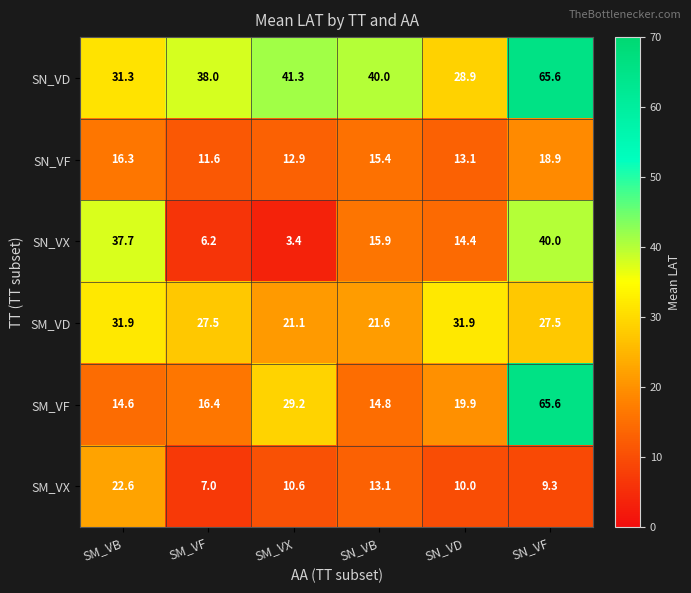

What is the average value of the SN_VD series?

40.9